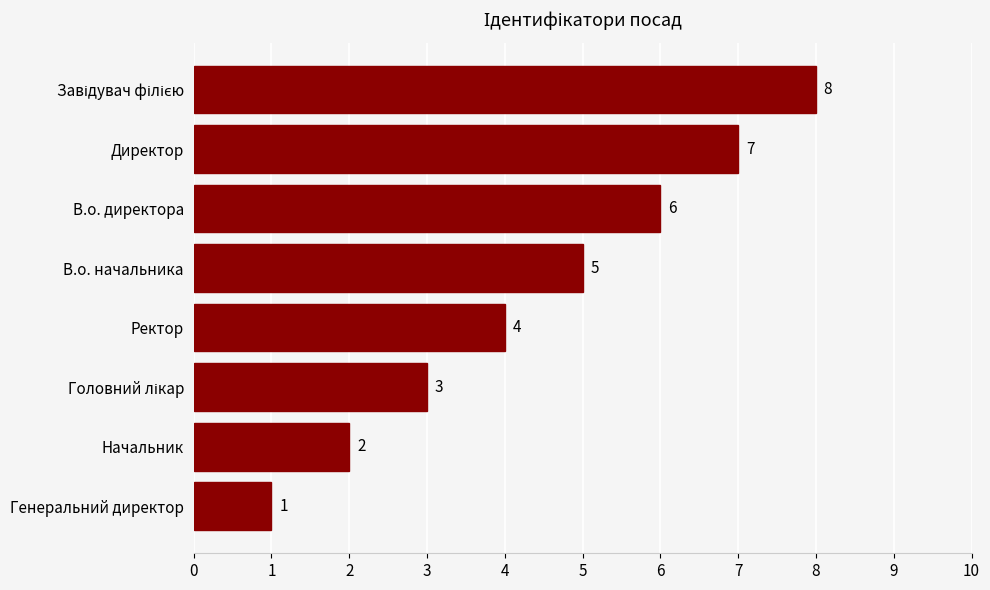

Reading top to bottom, what are all the values shown in this chart?

8	7	6	5	4	3	2	1